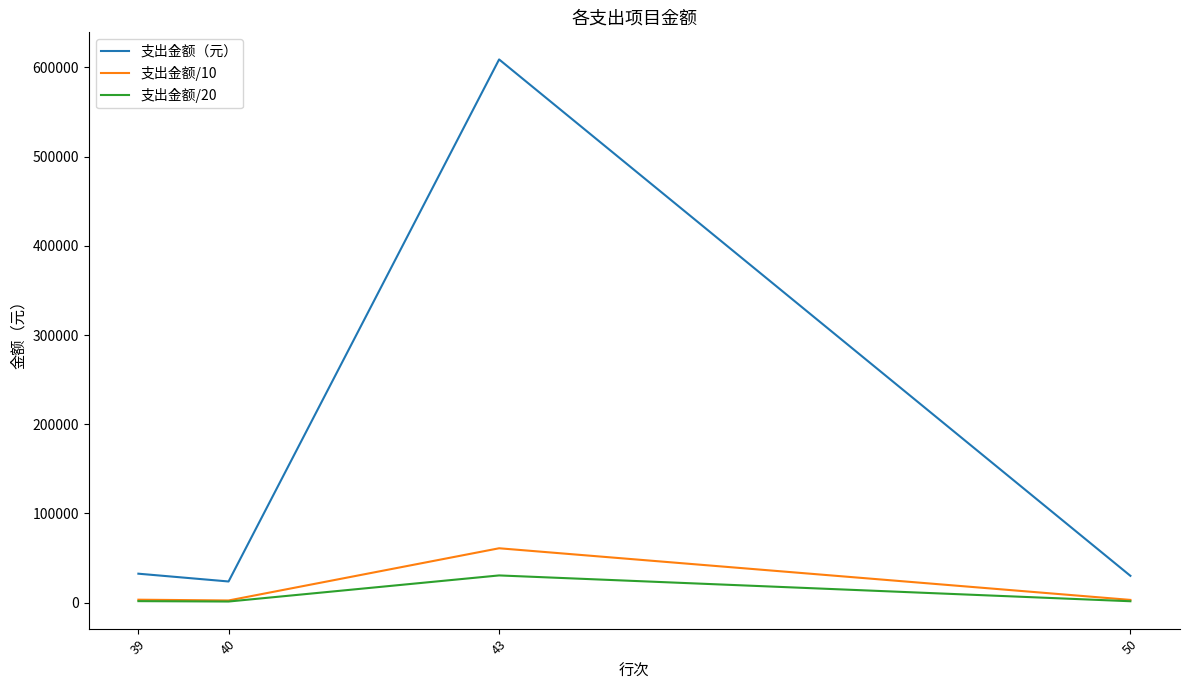

True or false: 支出金额/10 has a value of 99161.1 at 43.

False